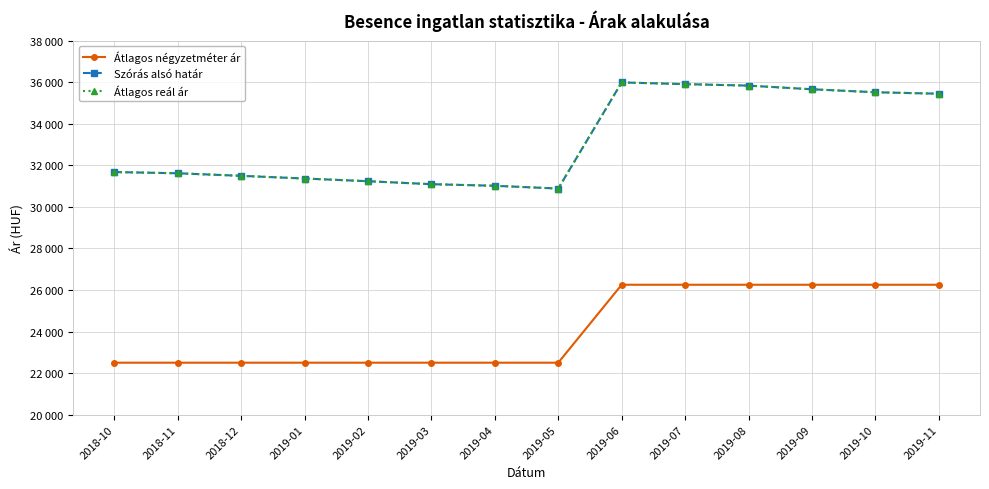

What is the value of the Szórás alsó határ point at the 4th from the left?

31360